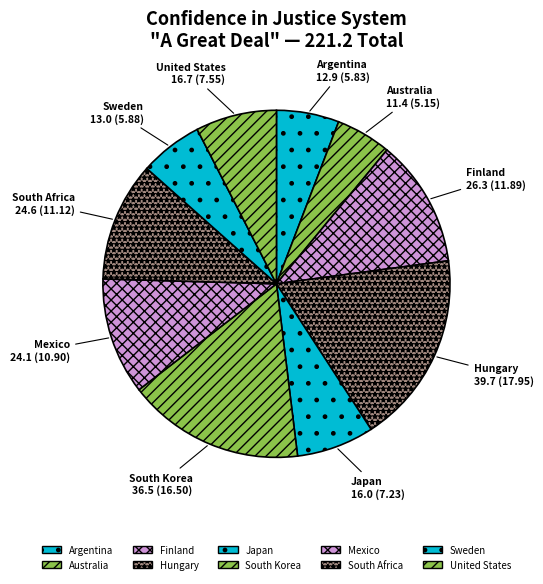

Count the number of slices in the pie.

10